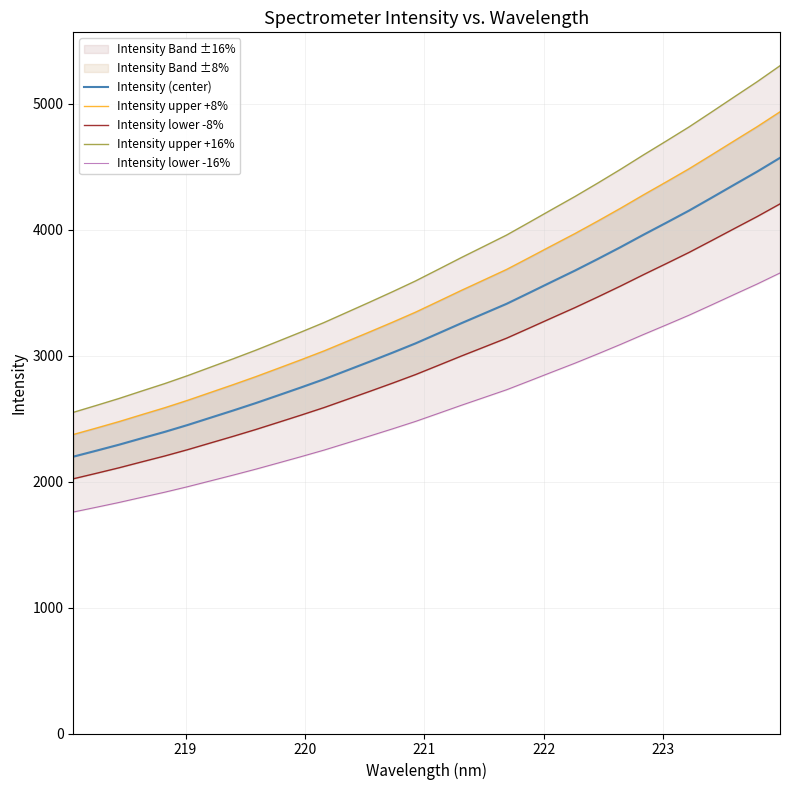

Is the value of Intensity lower -8% at 17 greater than the value of Intensity lower -16% at 24?

No